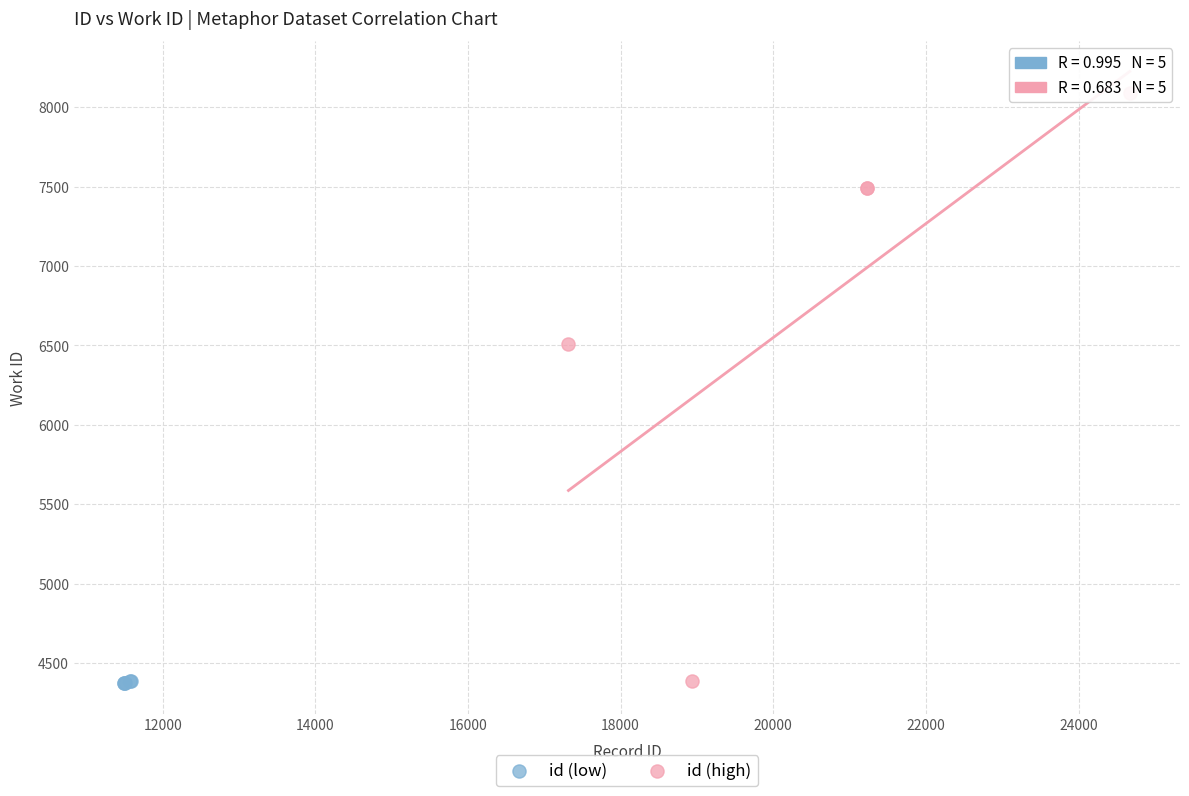

Which series reaches the maximum Y coordinate?

id (high)